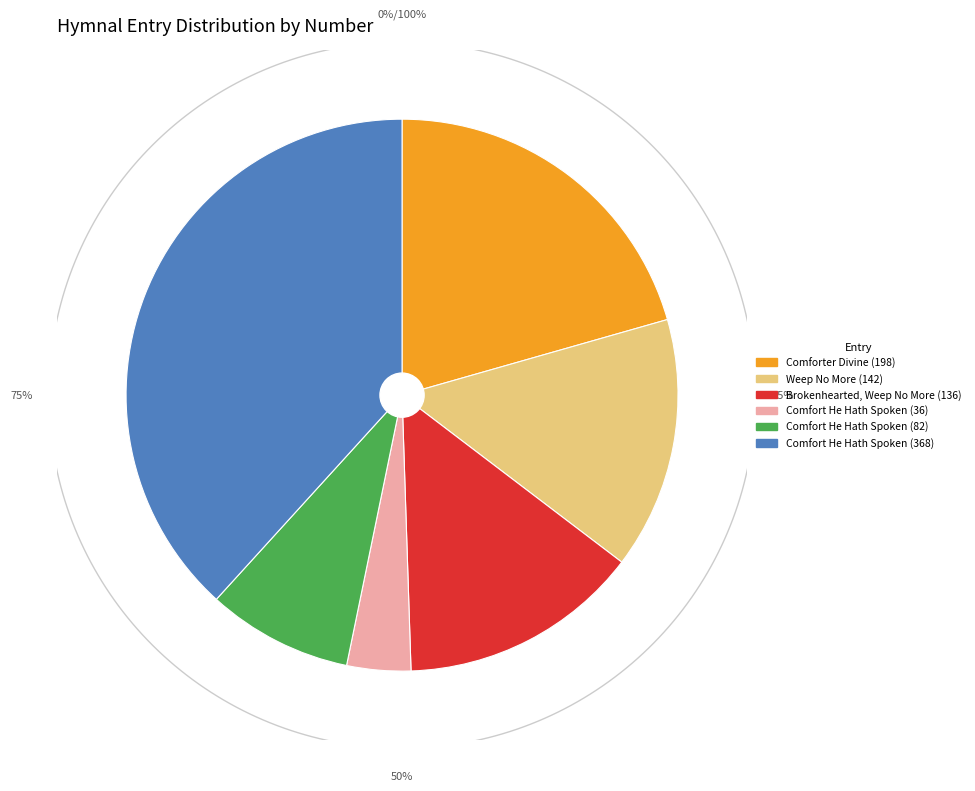

True or false: Weep No More (142) accounts for 15% of the total.

True